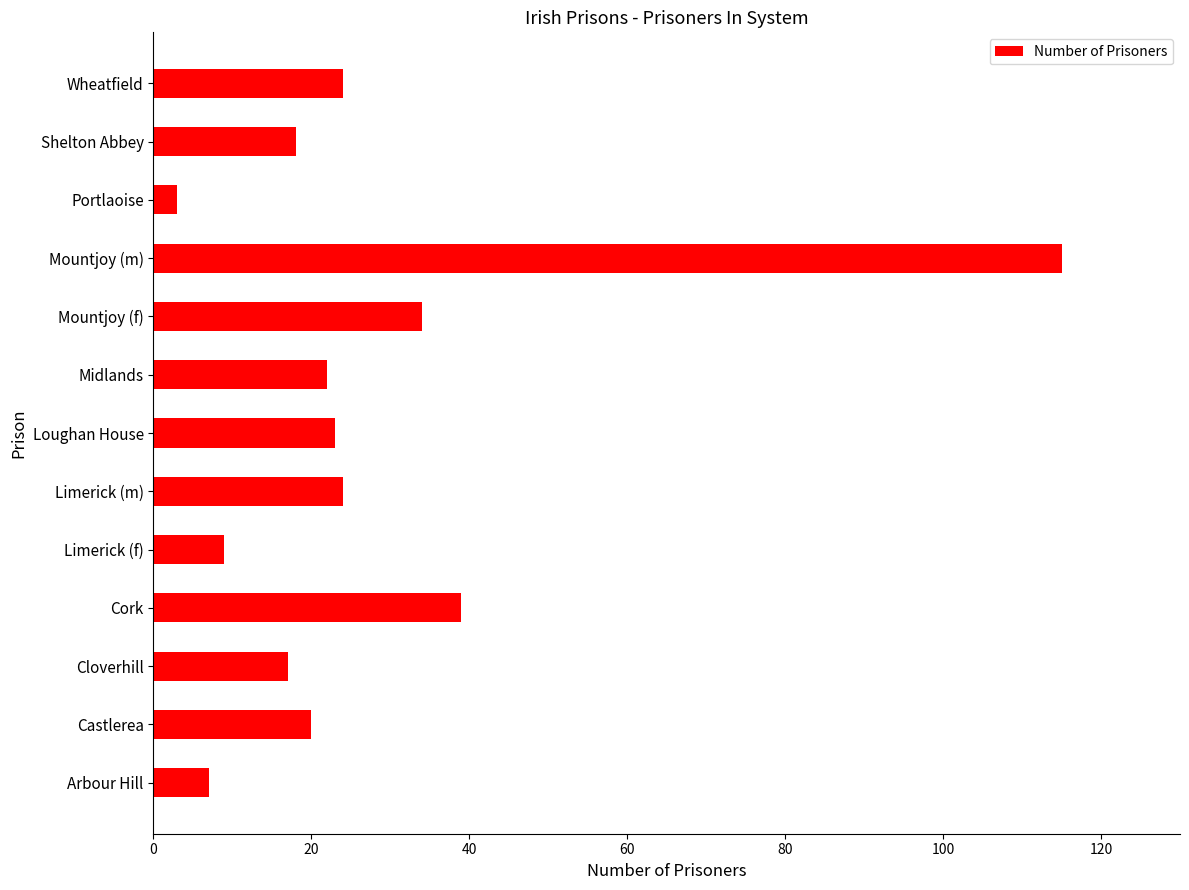

Reading top to bottom, transcribe all the data shown in this chart.

Wheatfield=24	Shelton Abbey=18	Portlaoise=3	Mountjoy (m)=115	Mountjoy (f)=34	Midlands=22	Loughan House=23	Limerick (m)=24	Limerick (f)=9	Cork=39	Cloverhill=17	Castlerea=20	Arbour Hill=7